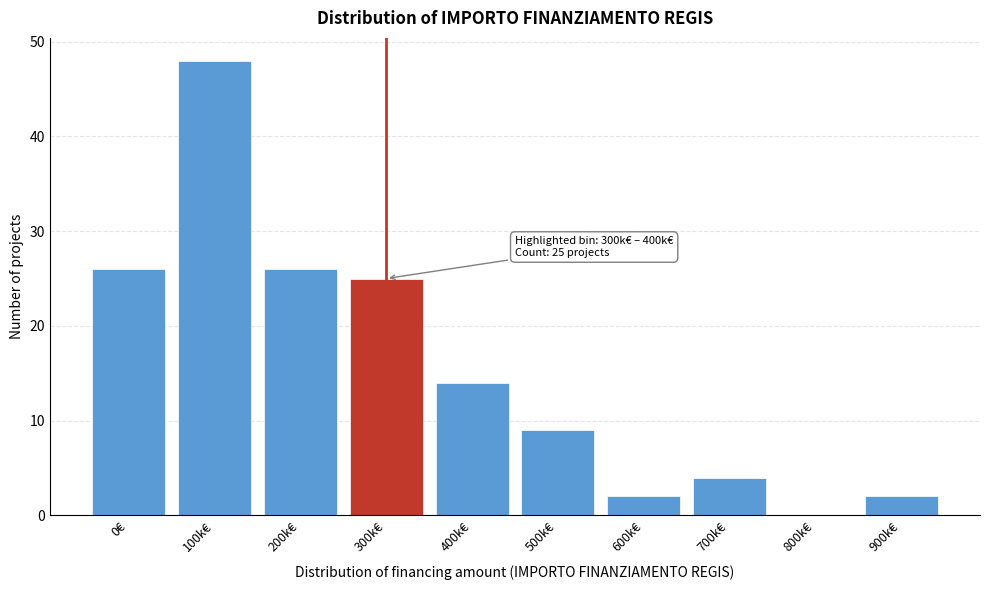

Reading left to right, extract all data points from this chart.

0€=26	100k€=48	200k€=26	300k€=25	400k€=14	500k€=9	600k€=2	700k€=4	800k€=0	900k€=2